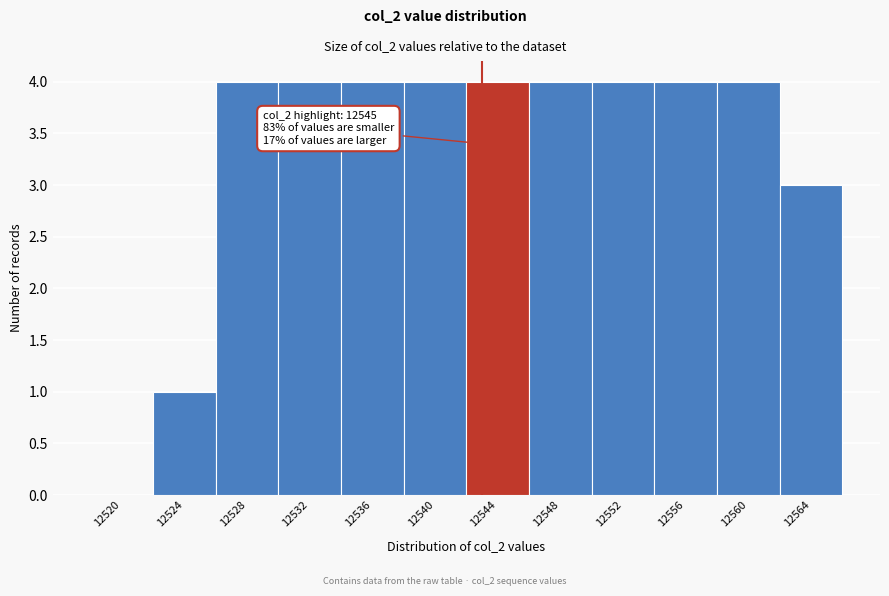

Reading left to right, list all the values displayed in this chart.

12520=0	12524=1	12528=4	12532=4	12536=4	12540=4	12544=4	12548=4	12552=4	12556=4	12560=4	12564=3